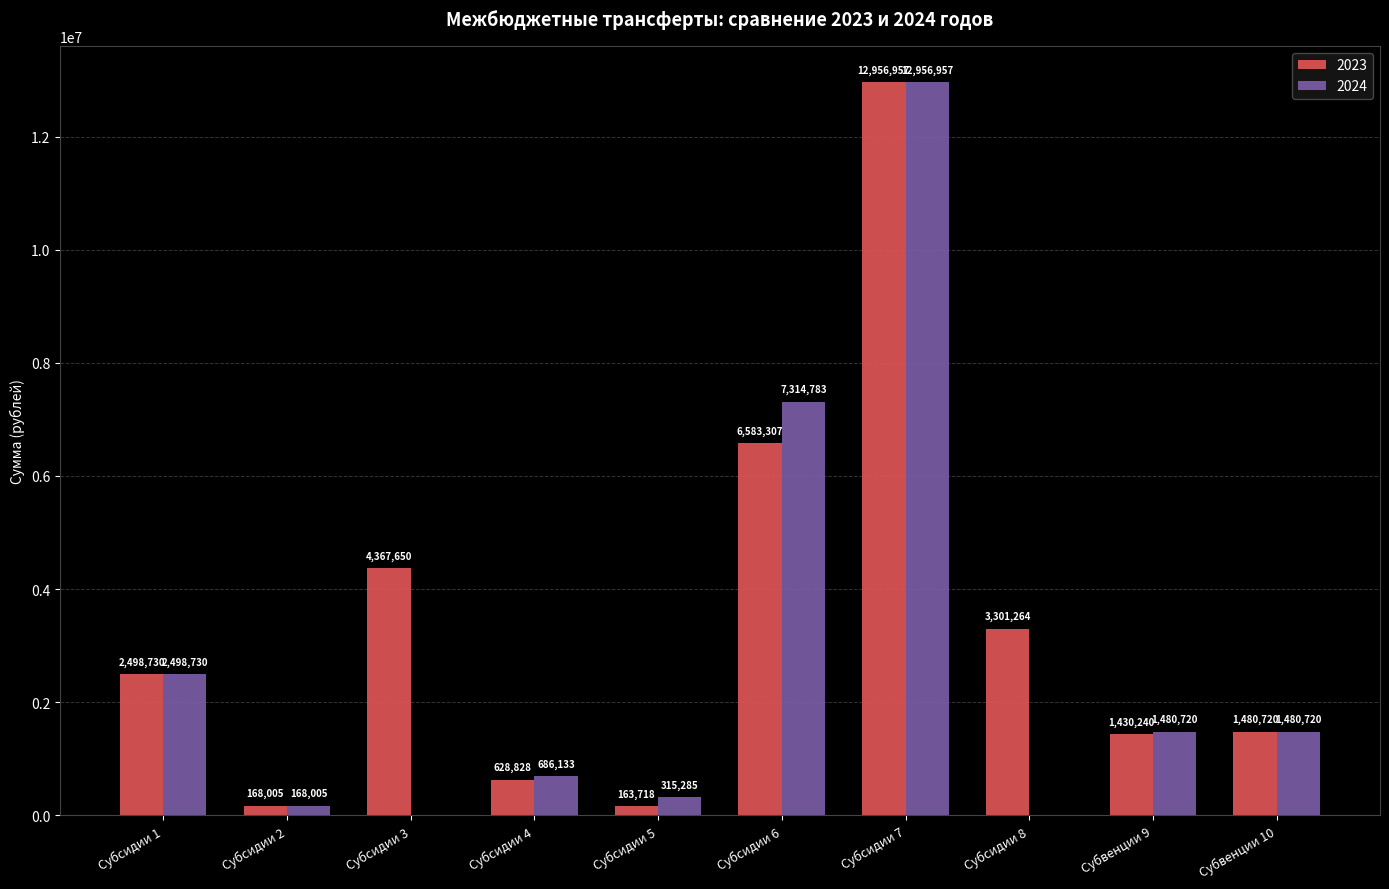

What is the approximate value of 2023 at Субсидии 6?

6583307.1